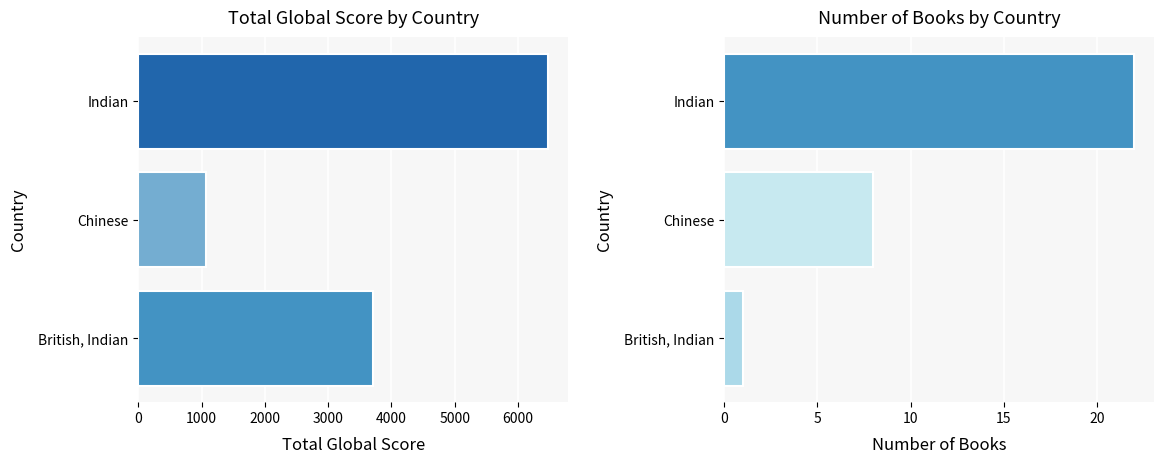

List the series in order of their peak value, lowest first.

Number of Books, Total Global Score